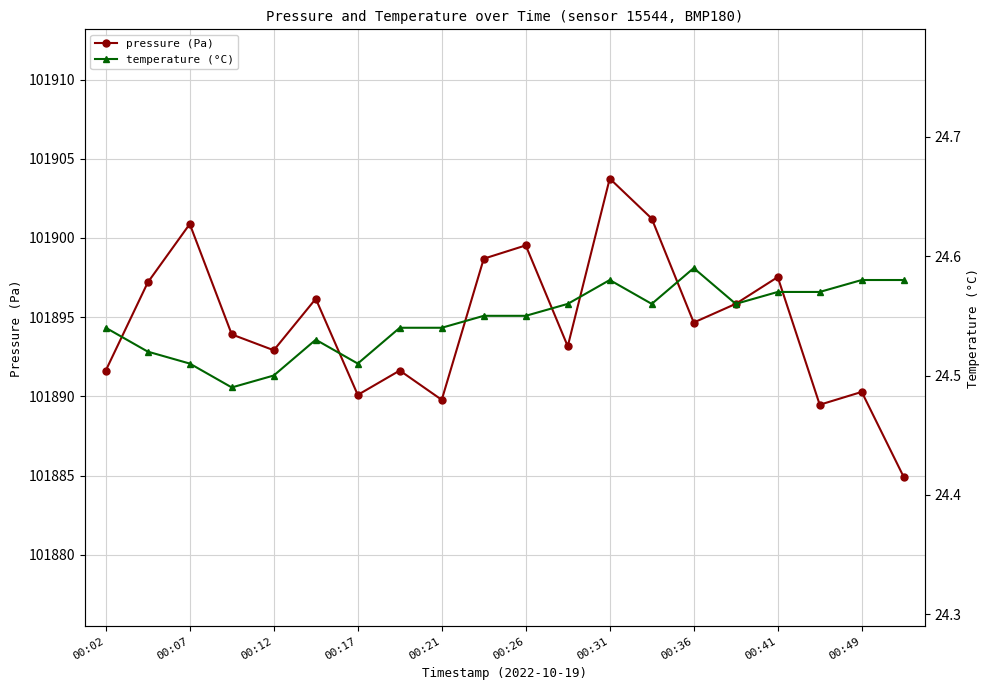

True or false: temperature (°C) has more than 0 interior local peaks.

True